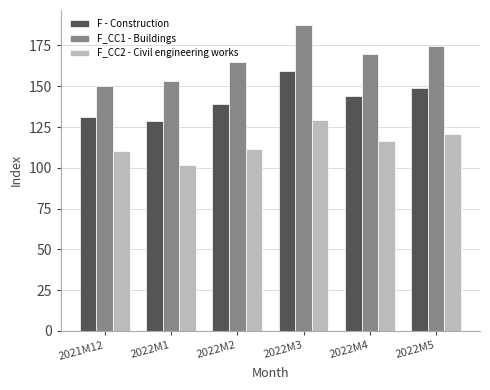

Count the number of data series in this chart.

3